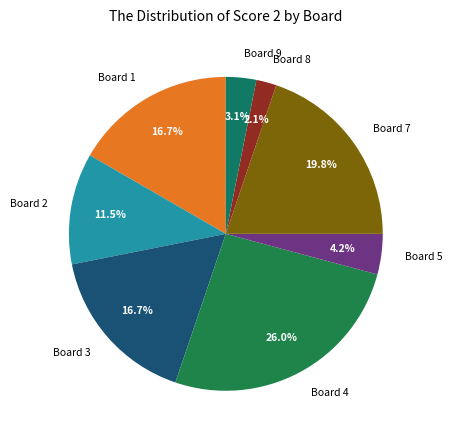

What percentage is NOT represented by Board 8?

97.9%